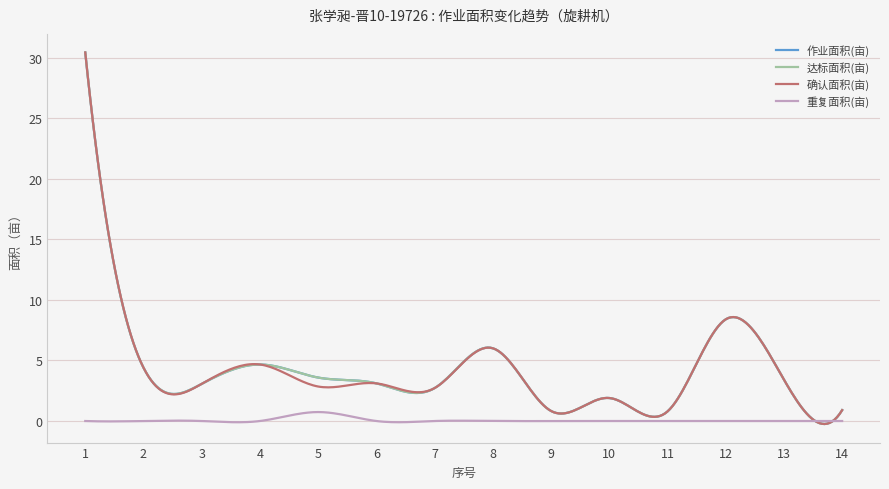

At how many categories does at least one series exceed 0?

14